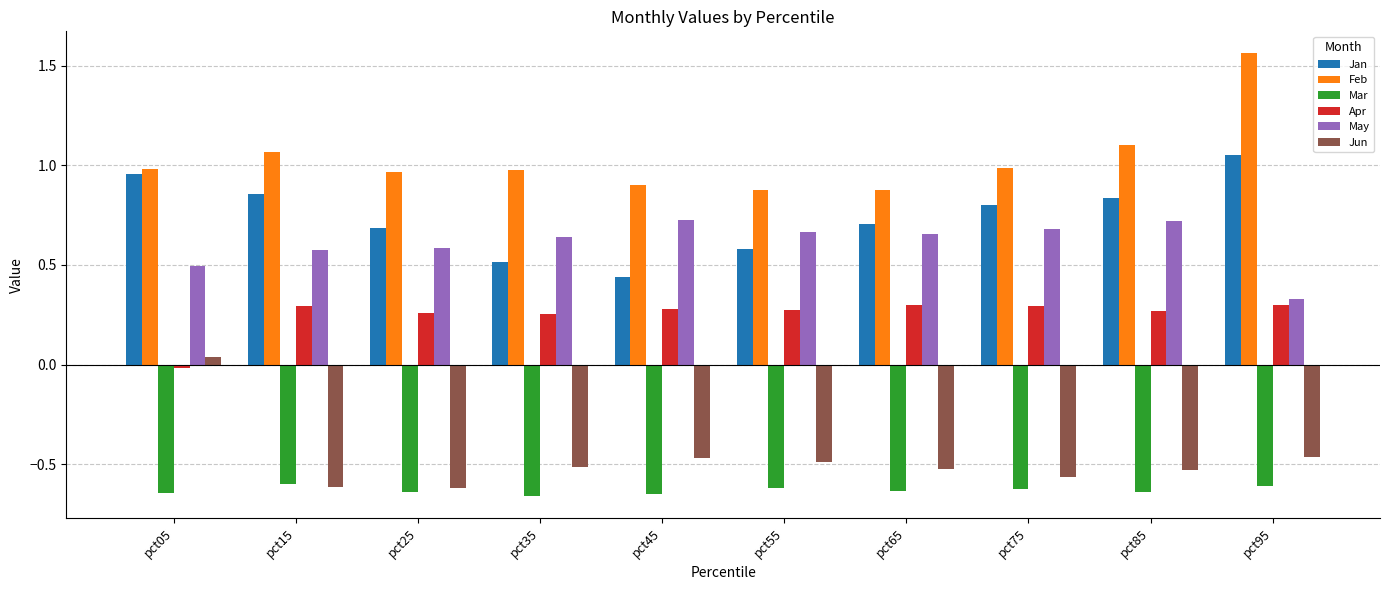

How many groups of bars are there?

10